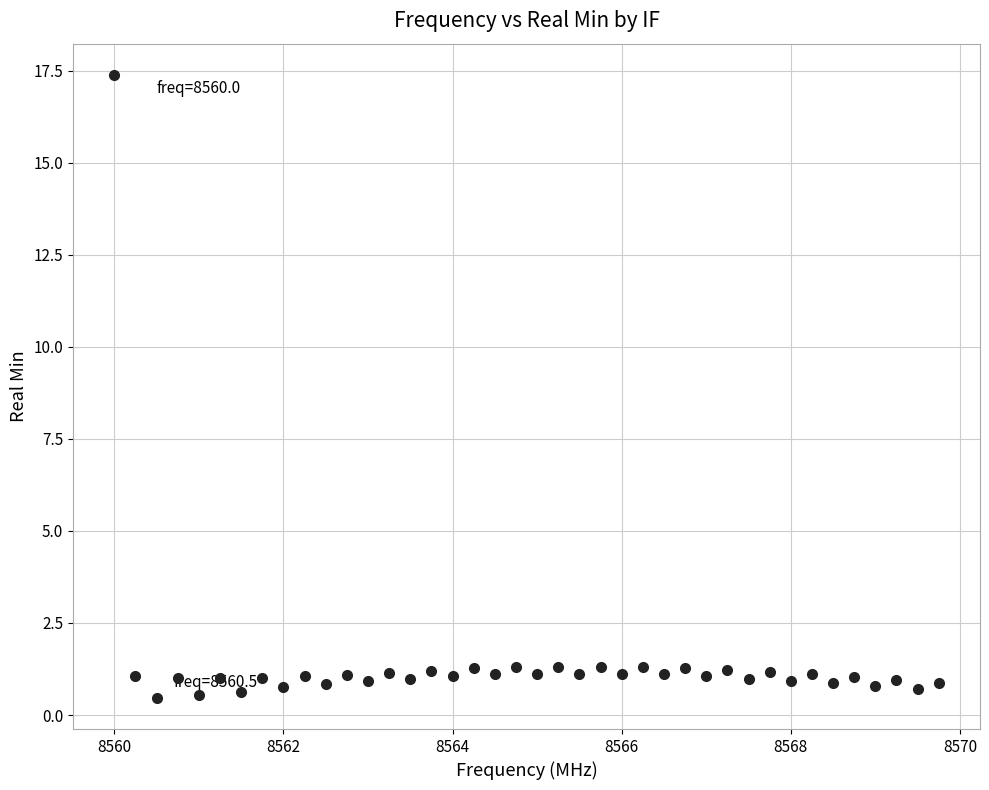

What is the range of X values (max minus min)?

9.8